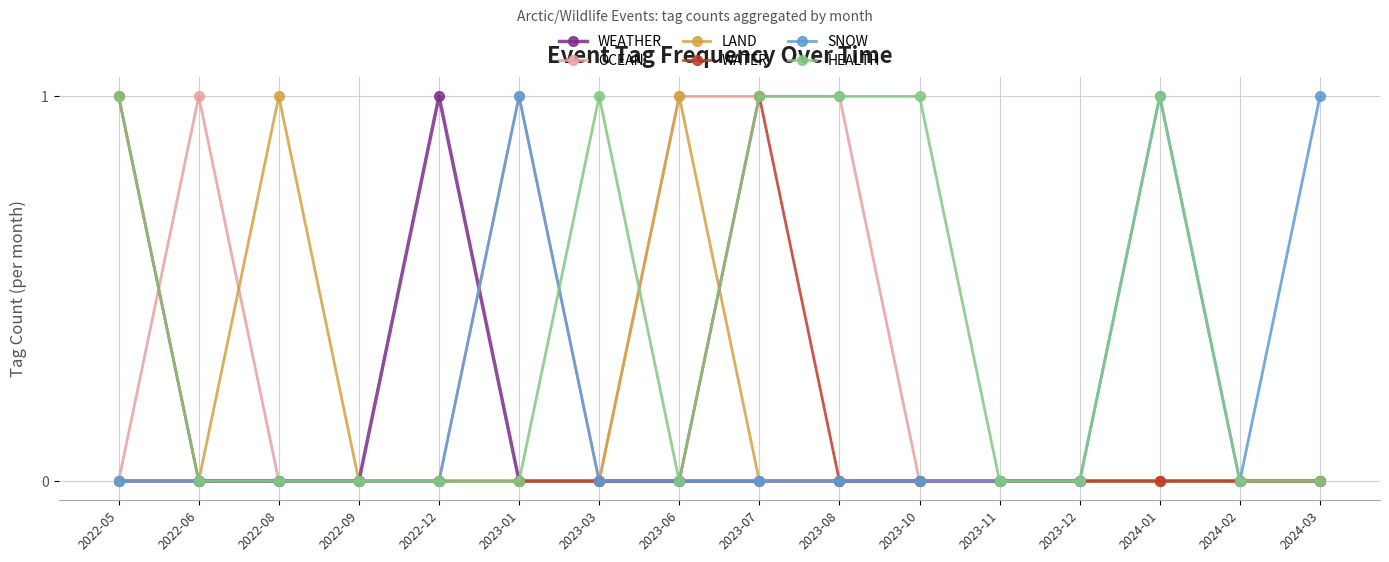

The LAND series shows -1 at 2023-12. True or false?

False